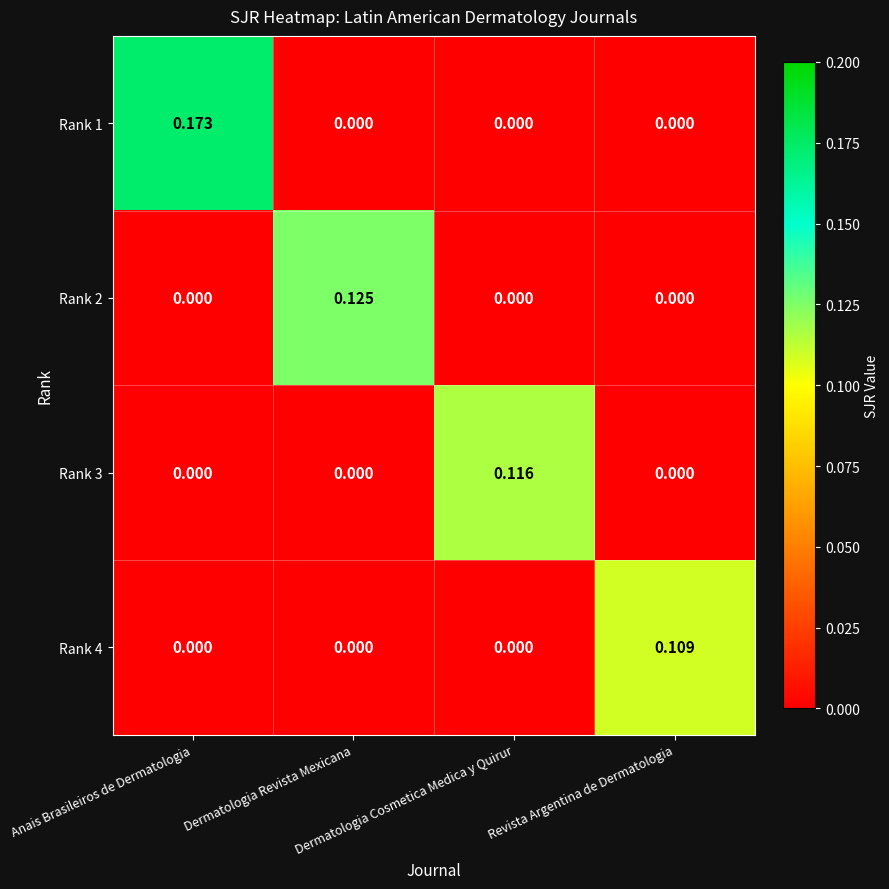

At which category is the sum across all series the highest?

Anais Brasileiros de Dermatologia